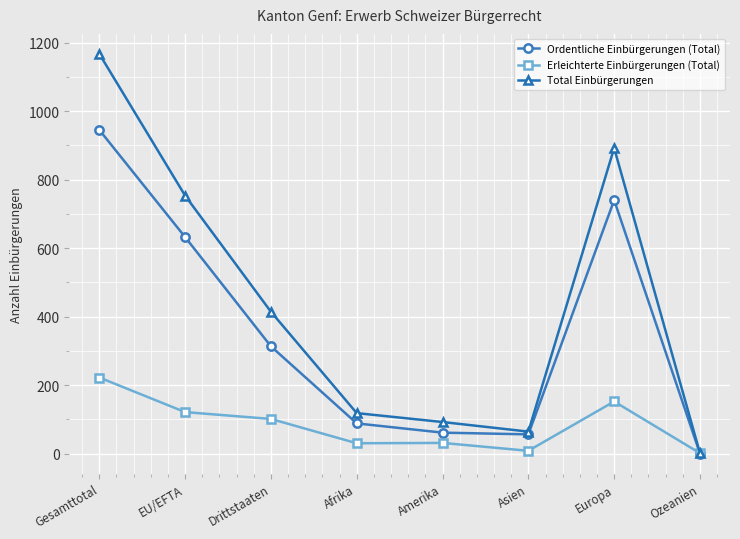

Is the value of Total Einbürgerungen at Ozeanien greater than the value of Erleichterte Einbürgerungen (Total) at Gesamttotal?

No